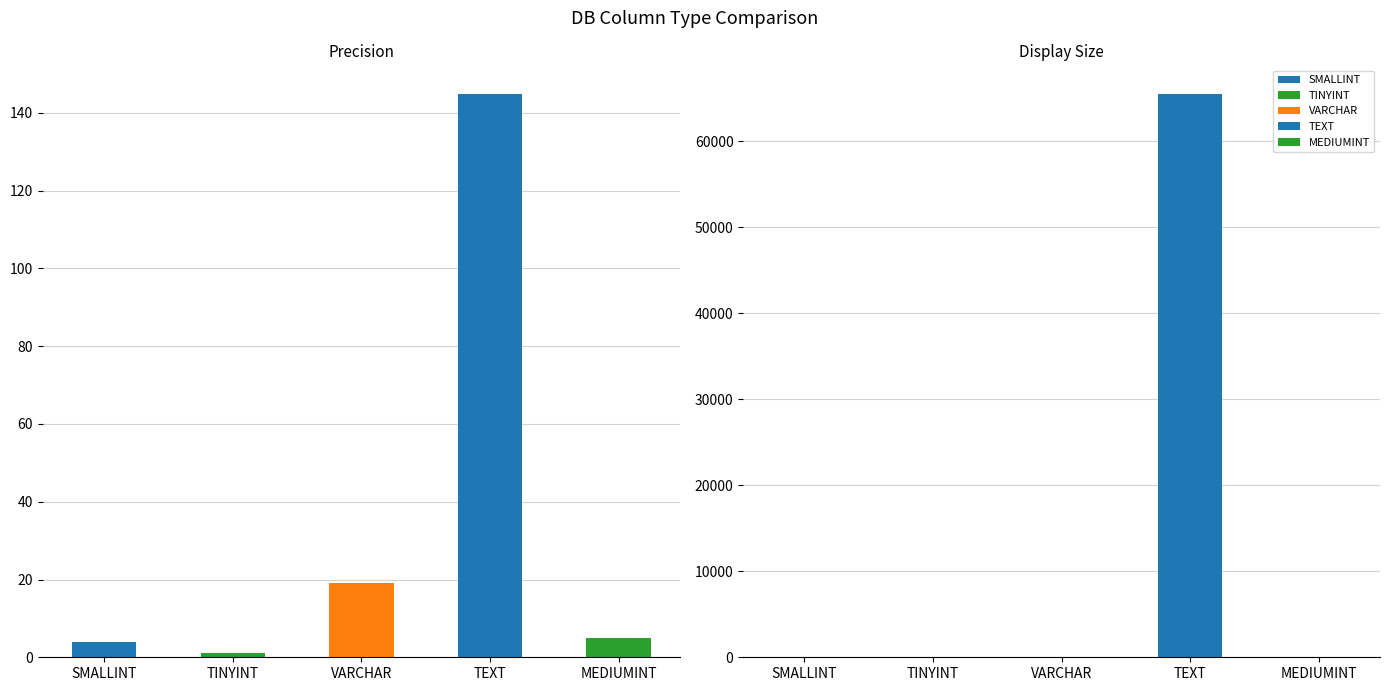

List the labels in order of Display Size value, smallest first.

TINYINT, SMALLINT, MEDIUMINT, VARCHAR, TEXT